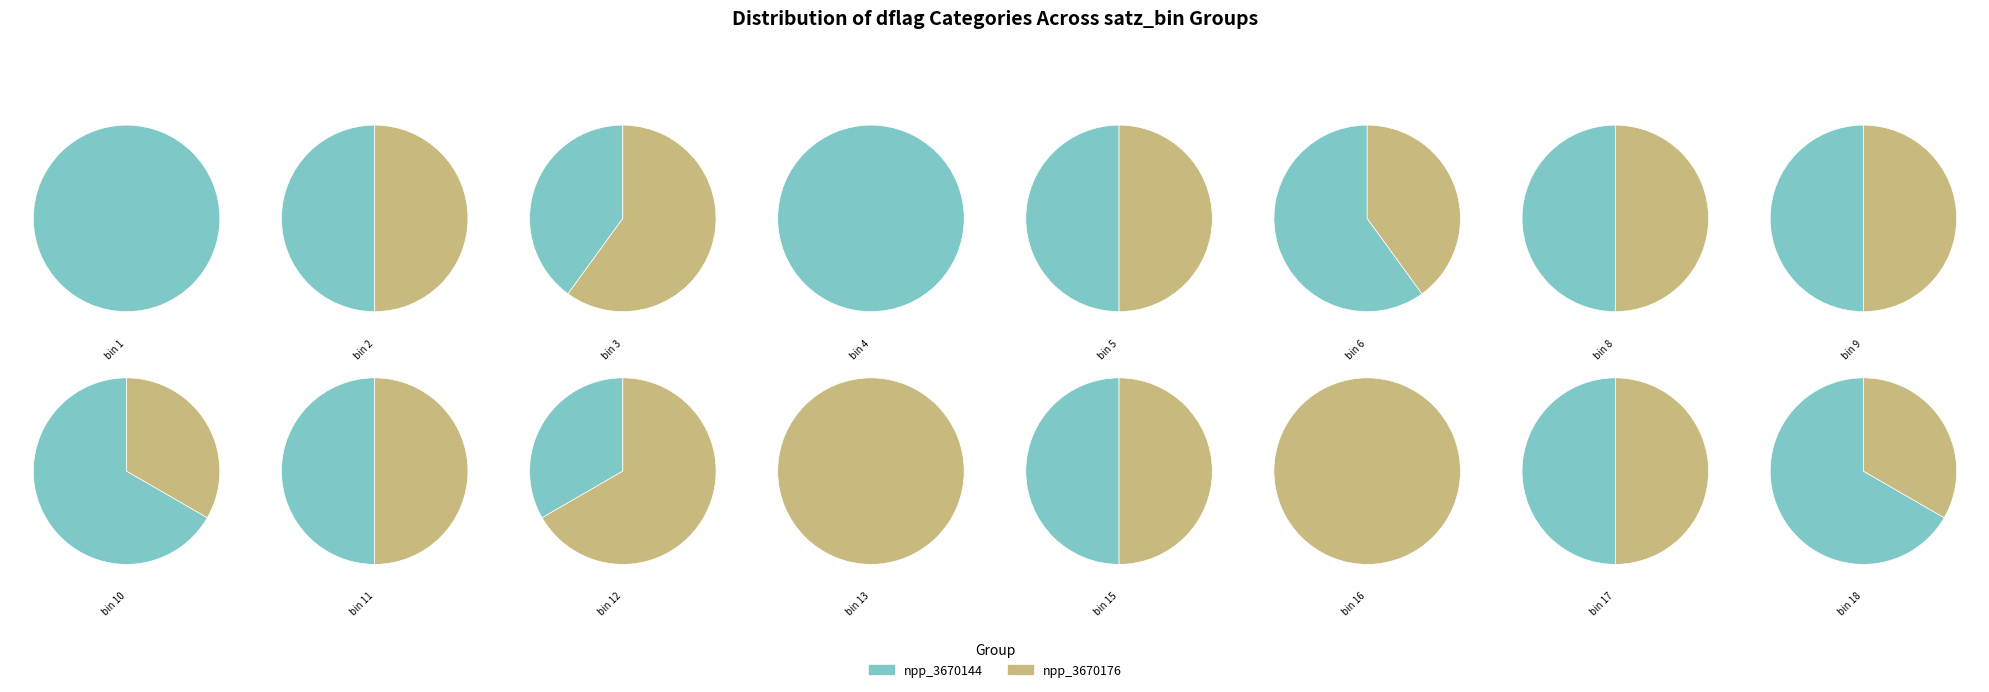

Which category has the smallest portion of the pie?

3670176